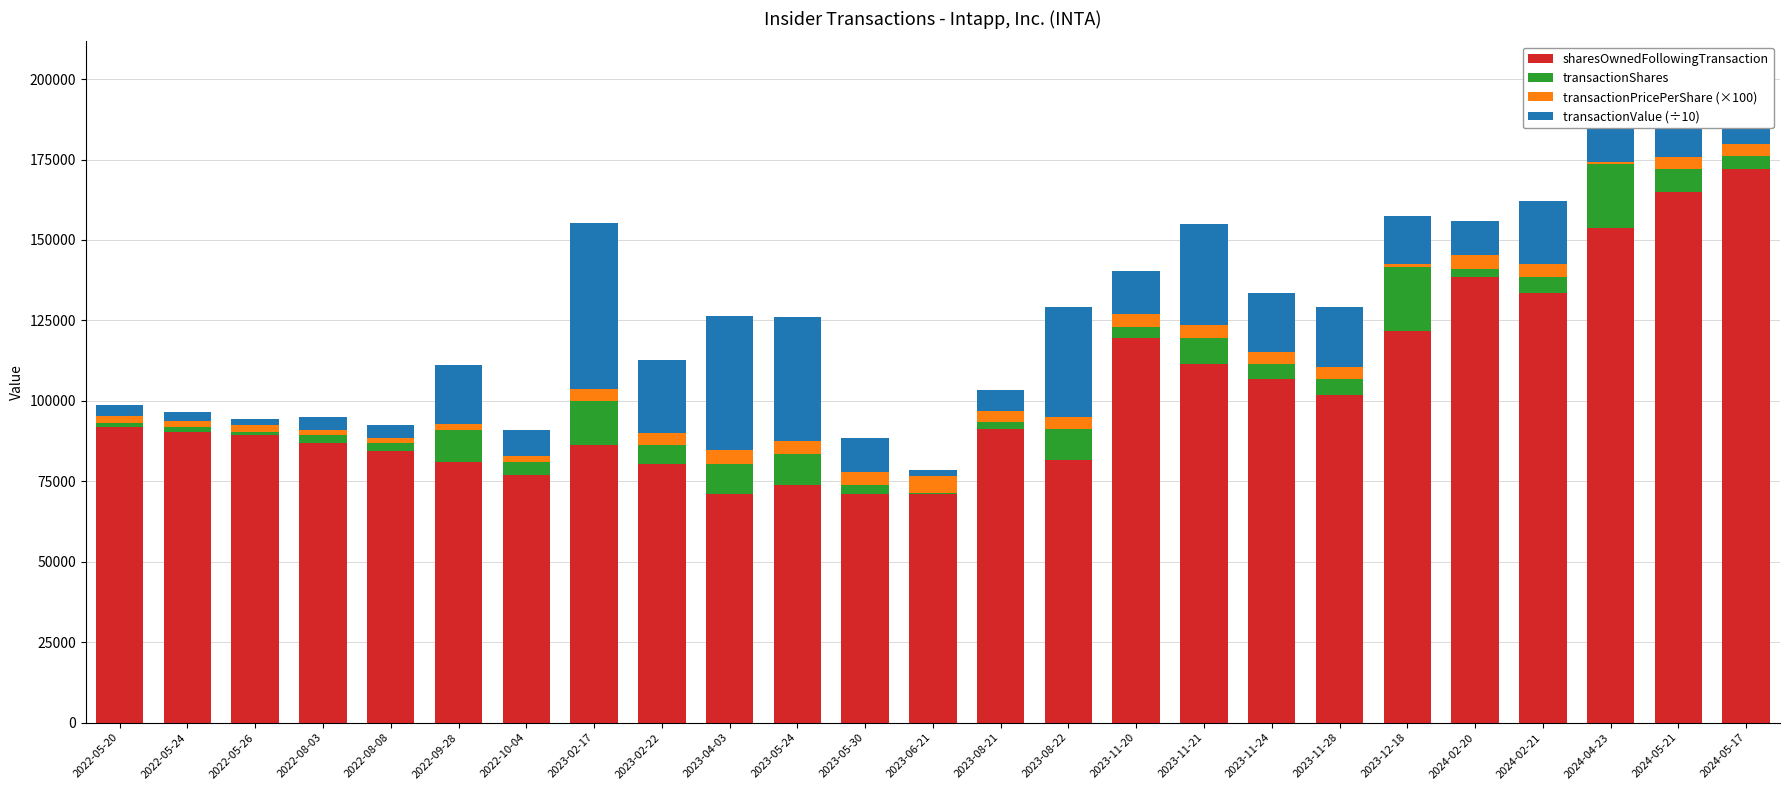

What is the highest value of the sharesOwnedFollowingTransaction series?

171947.0